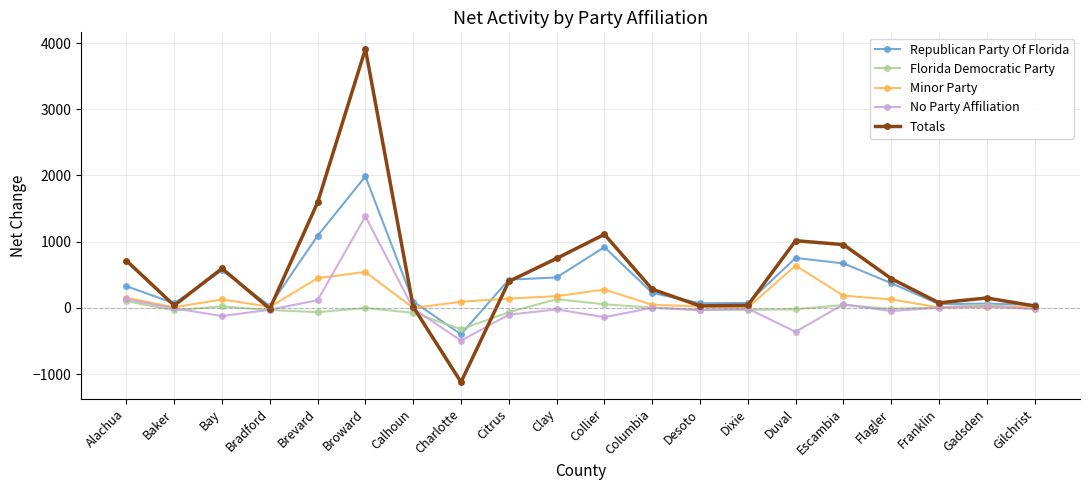

What is the label of the 10th point from the left?

Clay